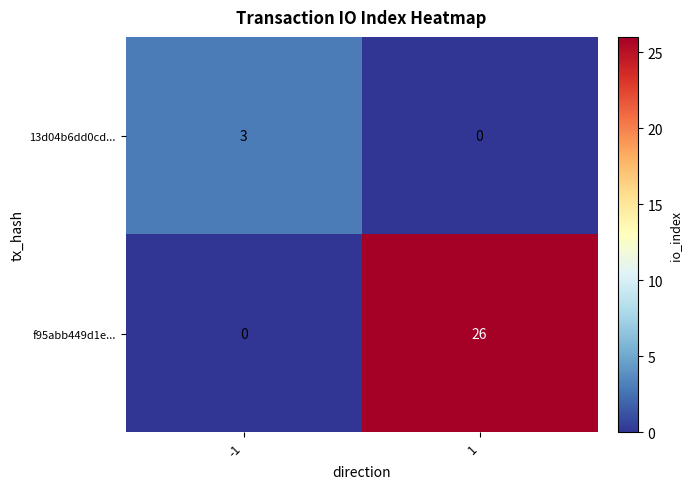

What is the spread (max minus min) of values at 1?

26